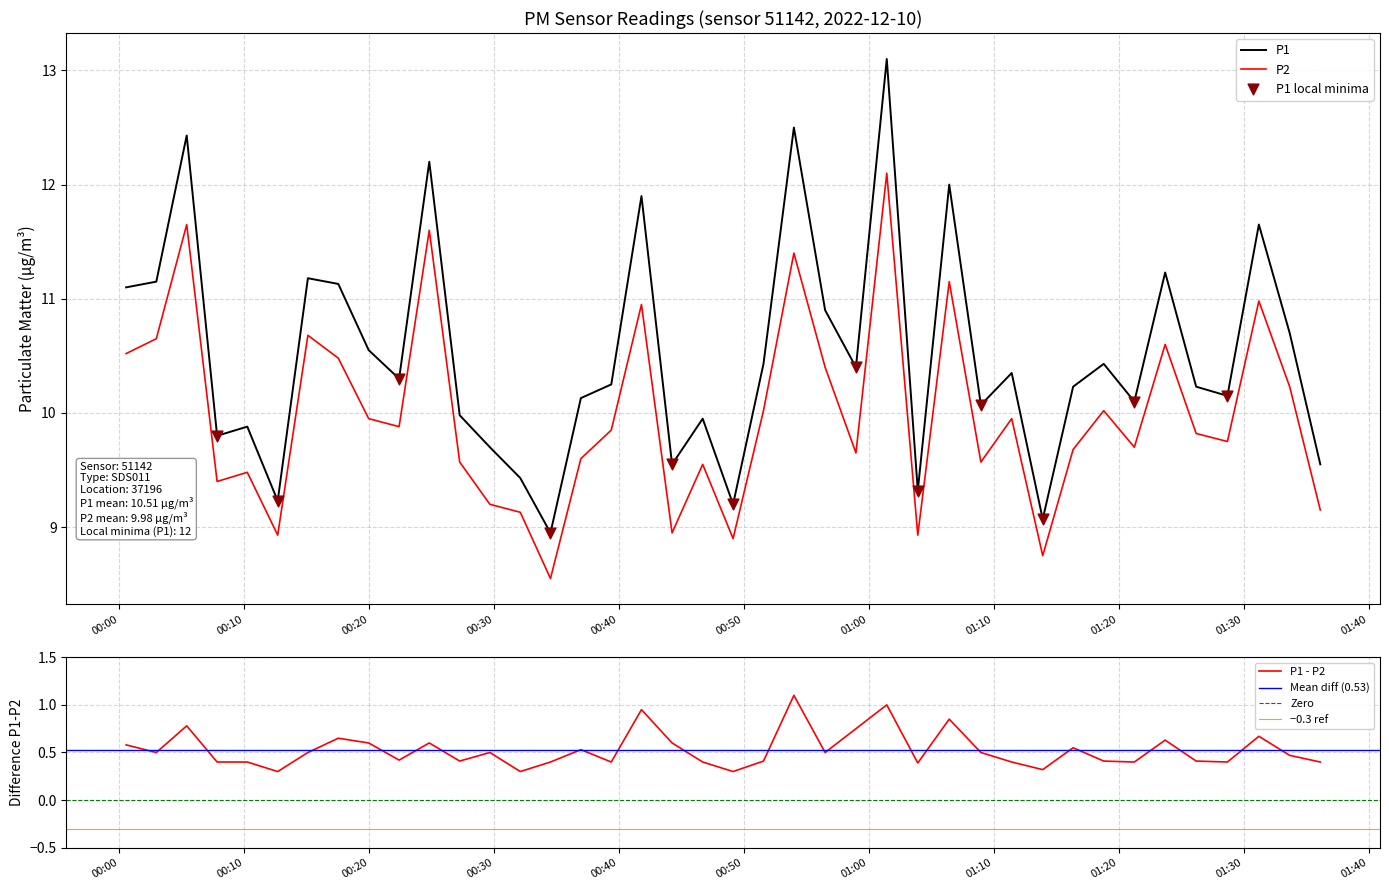

At how many categories does at least one series exceed 11?

12